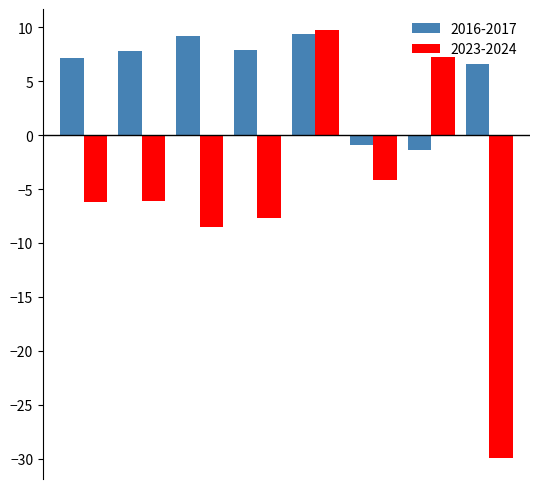

Does the chart contain stacked bars?

No